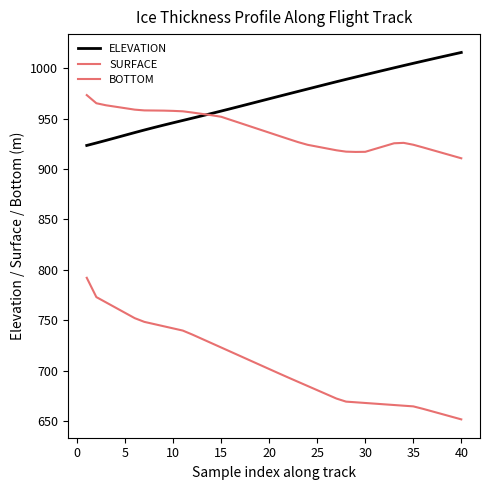

Does the chart have visible grid lines?

No